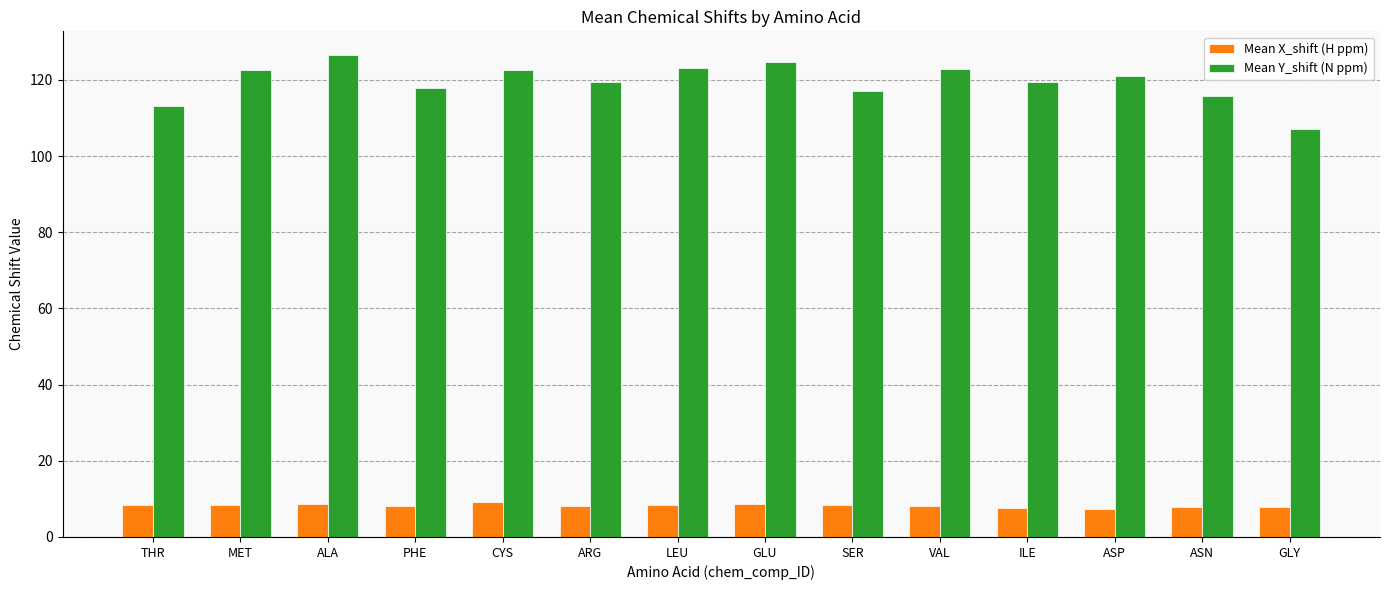

At PHE, list the series in order from smallest to largest.

Mean X_shift (H ppm), Mean Y_shift (N ppm)